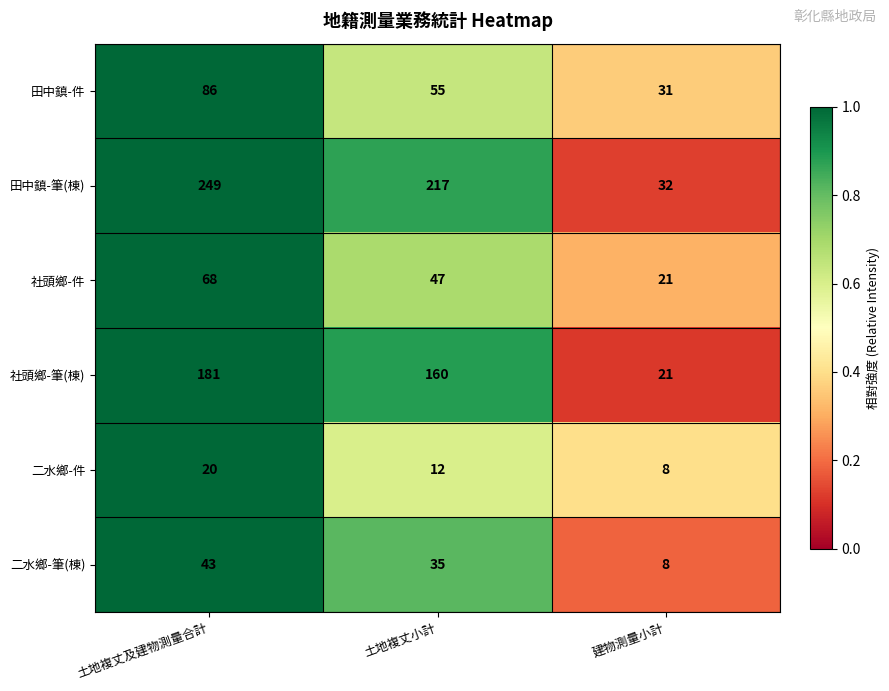

Reading left to right, extract all data points from this chart.

田中鎮-件: 86	55	31
田中鎮-筆(棟): 249	217	32
社頭鄉-件: 68	47	21
社頭鄉-筆(棟): 181	160	21
二水鄉-件: 20	12	8
二水鄉-筆(棟): 43	35	8